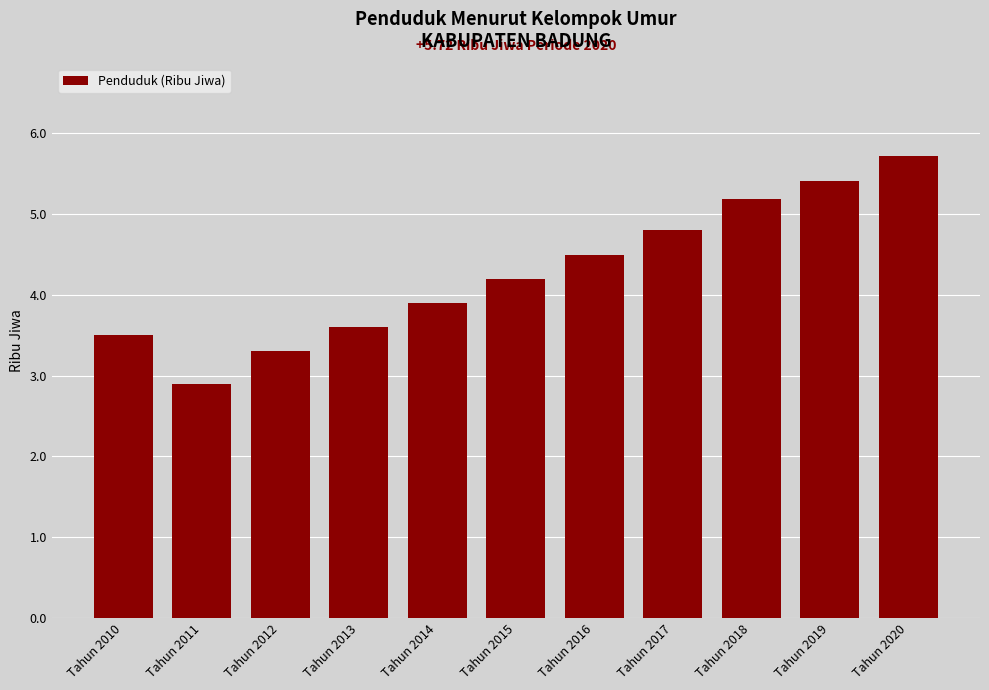

What is the difference between the maximum and minimum values?

2.8